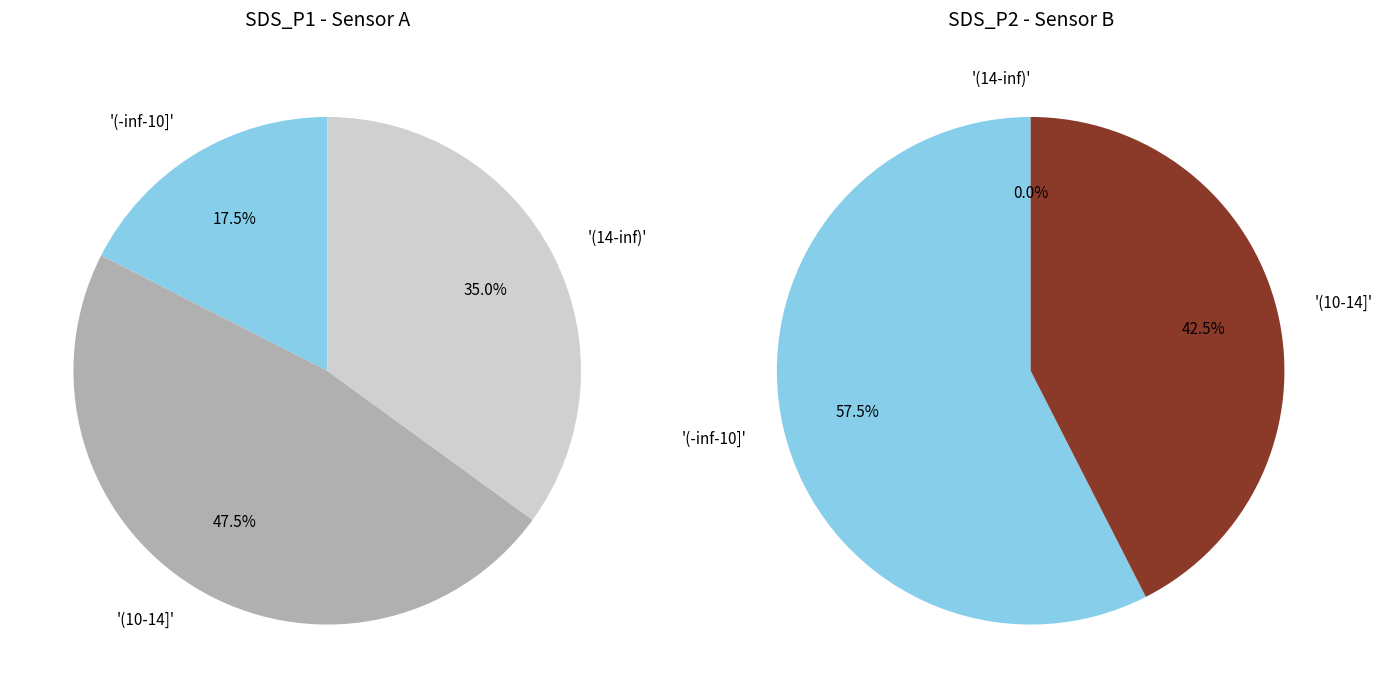

Which series changed the most between 20 and 27?

SDS_P1 (left)